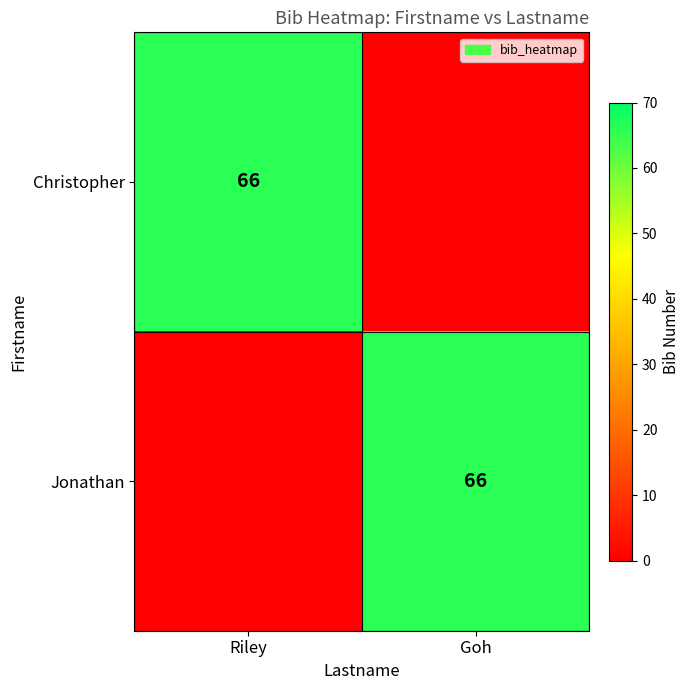

The Christopher series shows 30 at Riley. True or false?

False